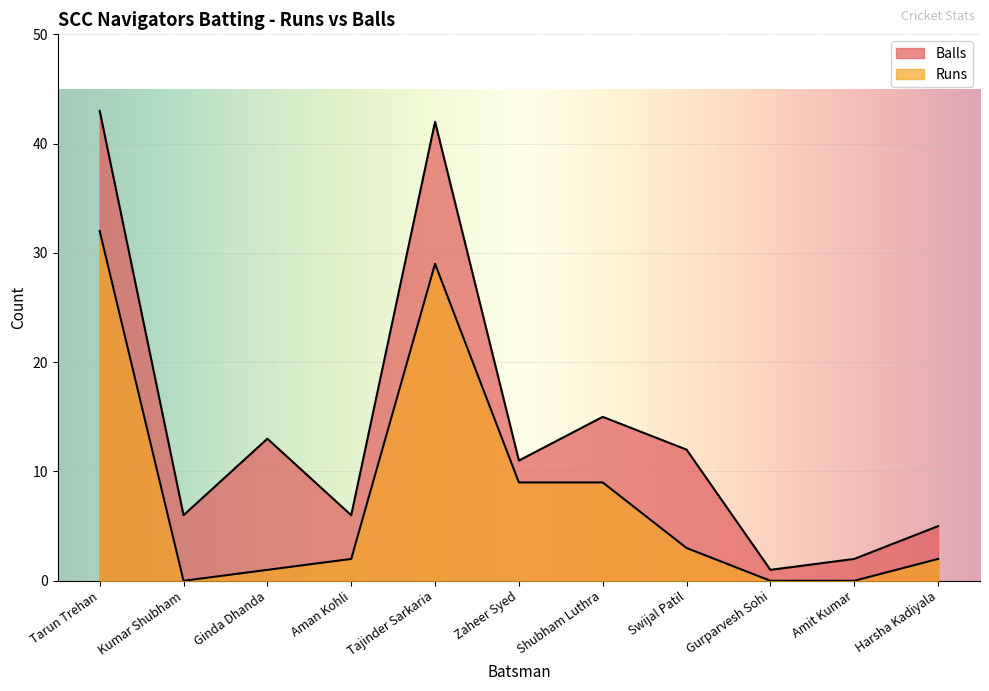

How many distinct data groups are displayed?

2